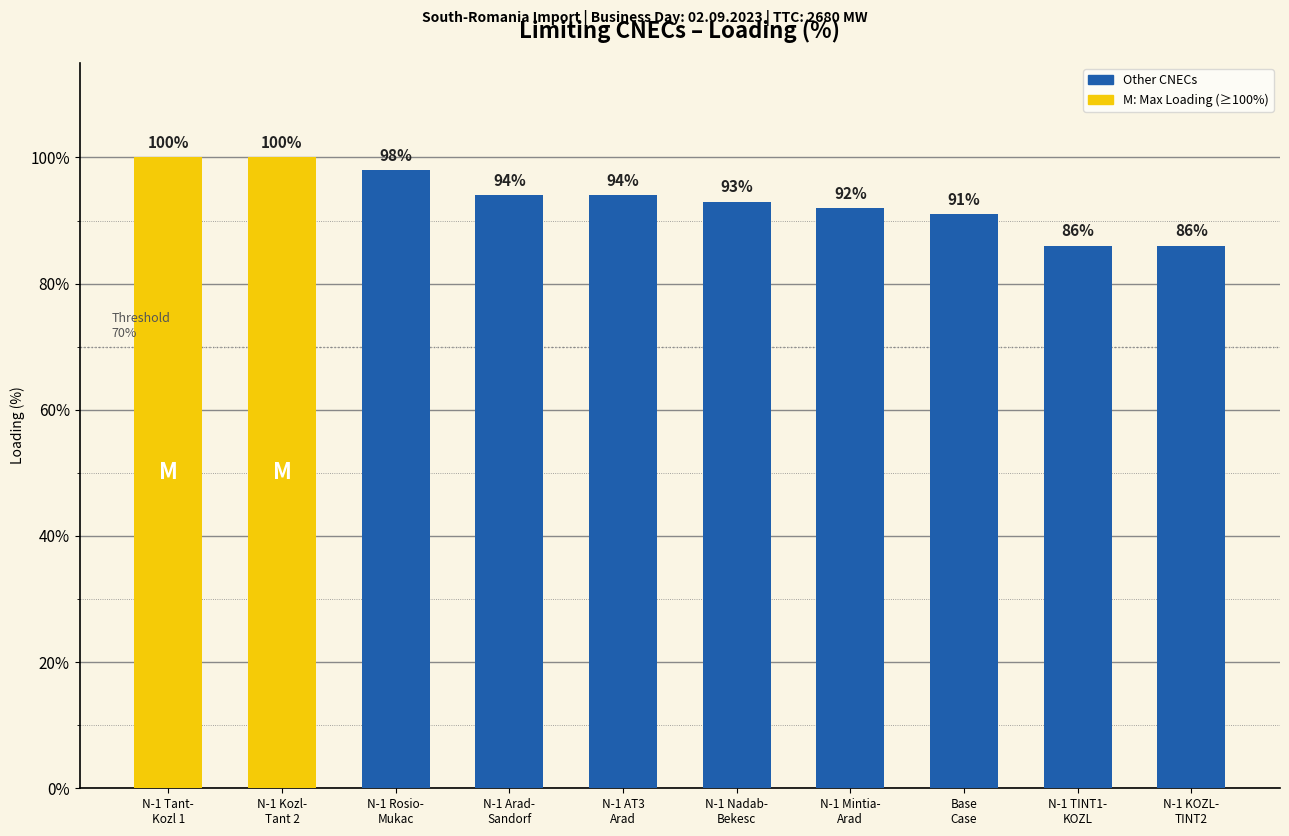

Where does the data first go above 94?

N-1 Tant-
Kozl 1